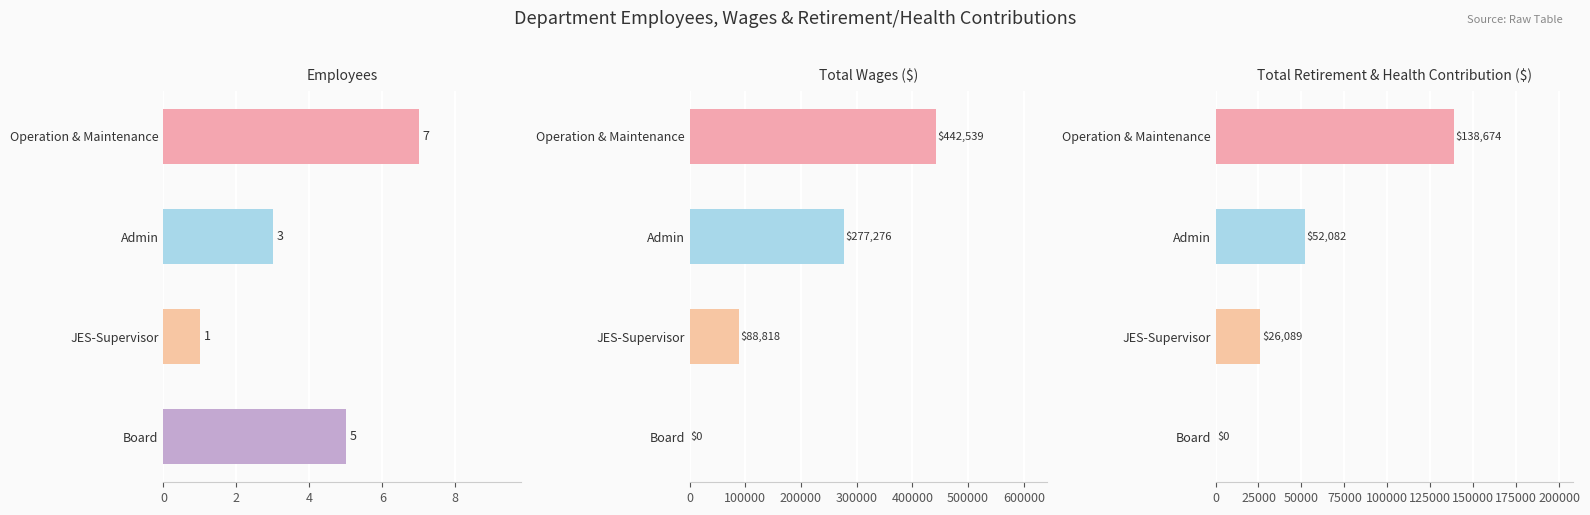

Count the number of data series in this chart.

3